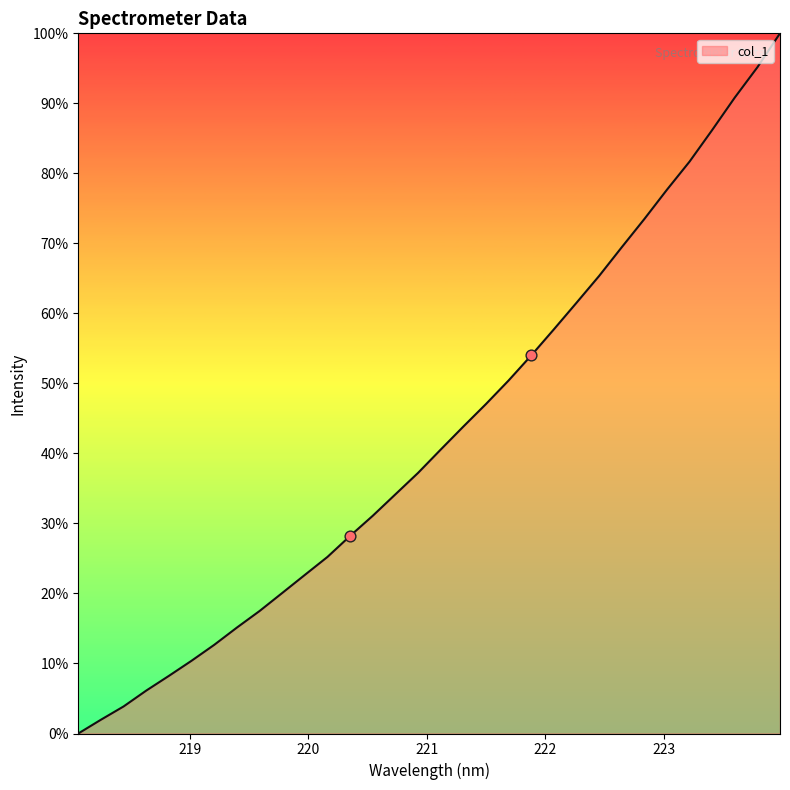

What is the maximum value shown in the chart?

100.0